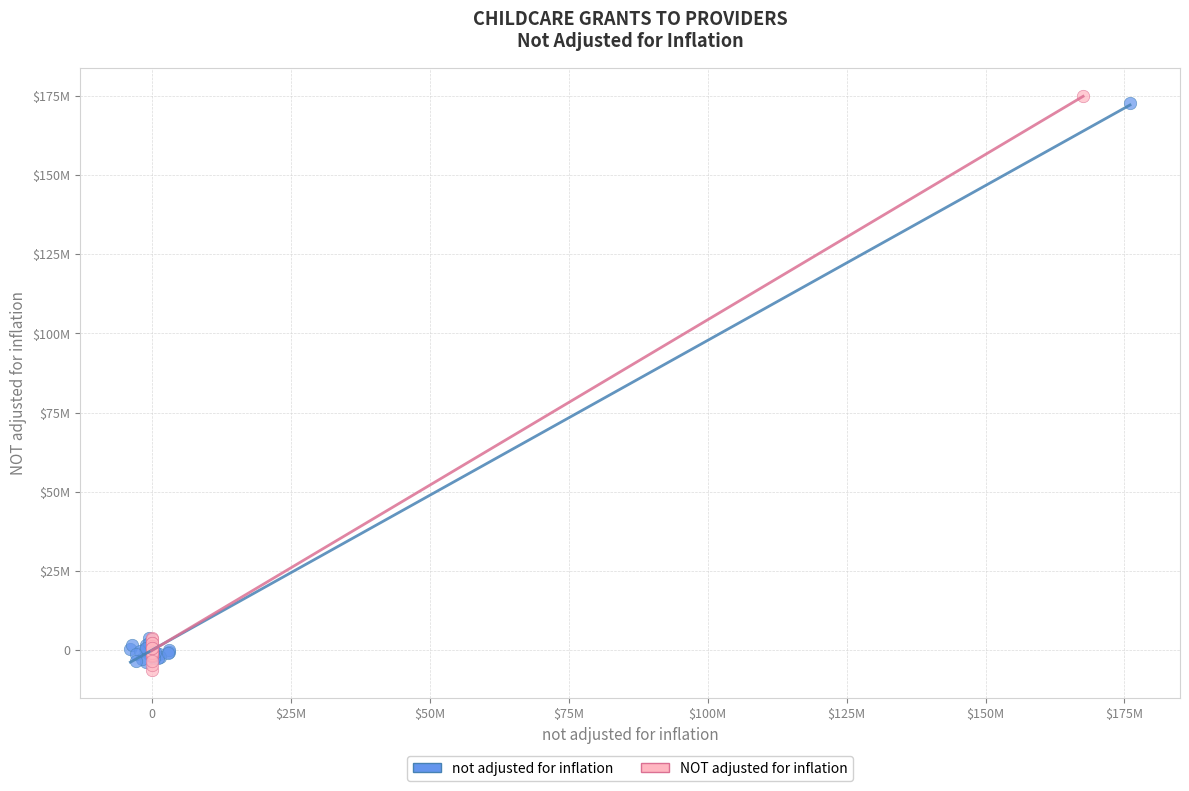

Which series contains the highest Y value?

NOT adjusted for inflation